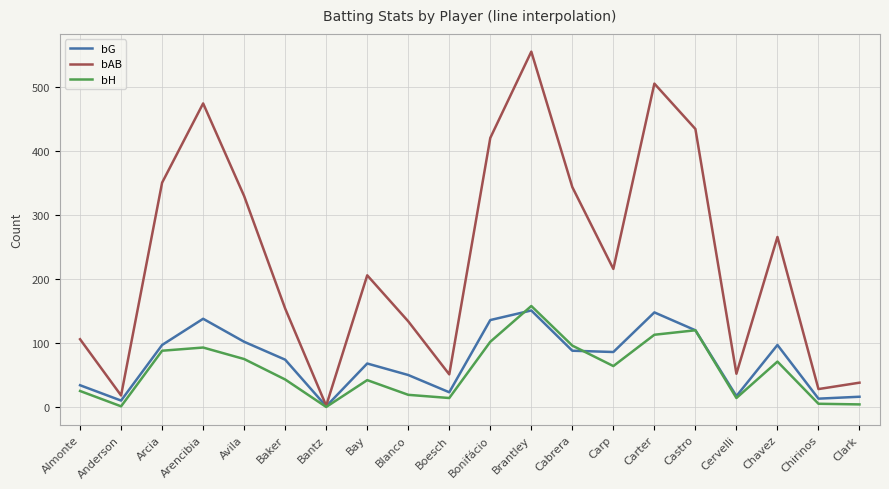

Rank the series at Boesch from highest to lowest value.

bAB, bG, bH